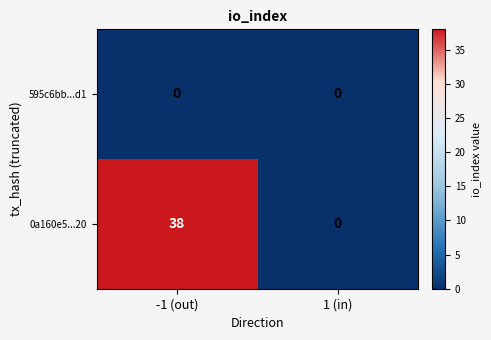

What is the total value across all series at -1 (out)?

38